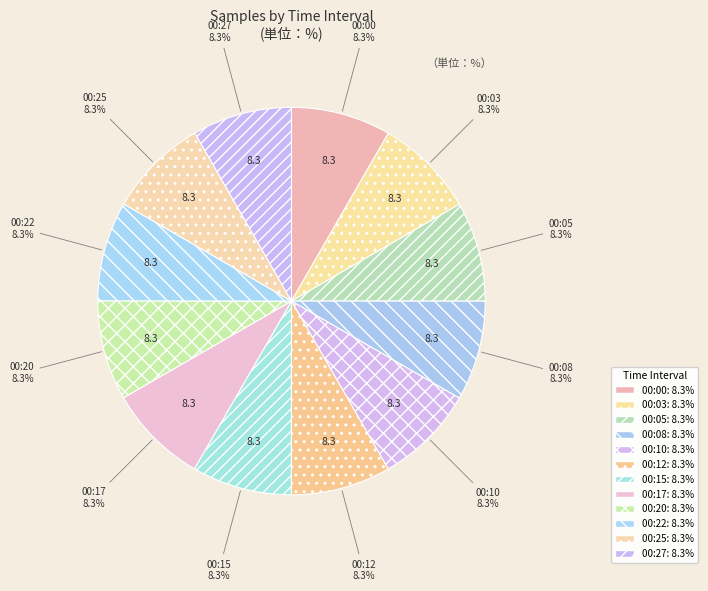

Is there any slice that represents more than half of the pie?

No